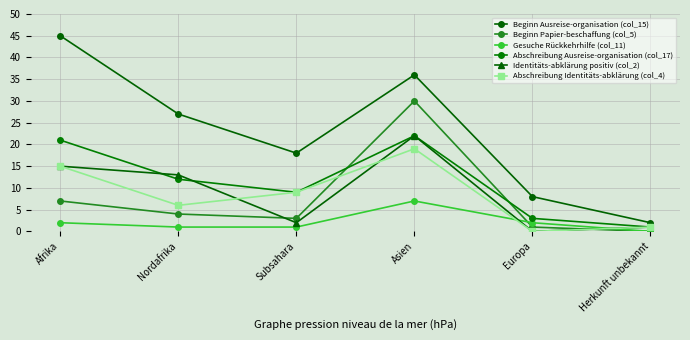

True or false: Beginn Ausreise-organisation (col_15) and Abschreibung Ausreise-organisation (col_17) cross at least once.

False